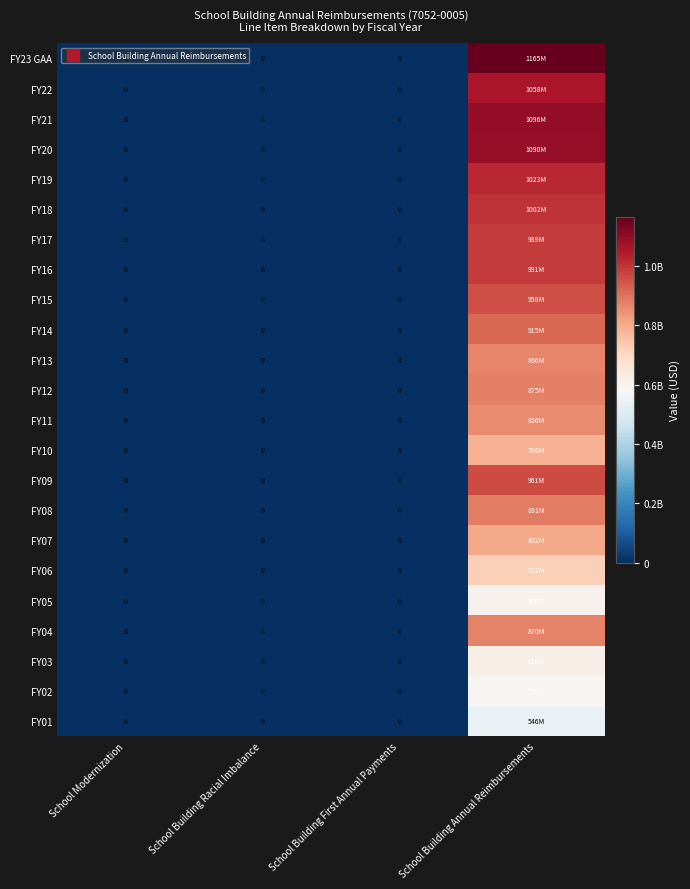

How many values in the FY15 series exceed 0?

1